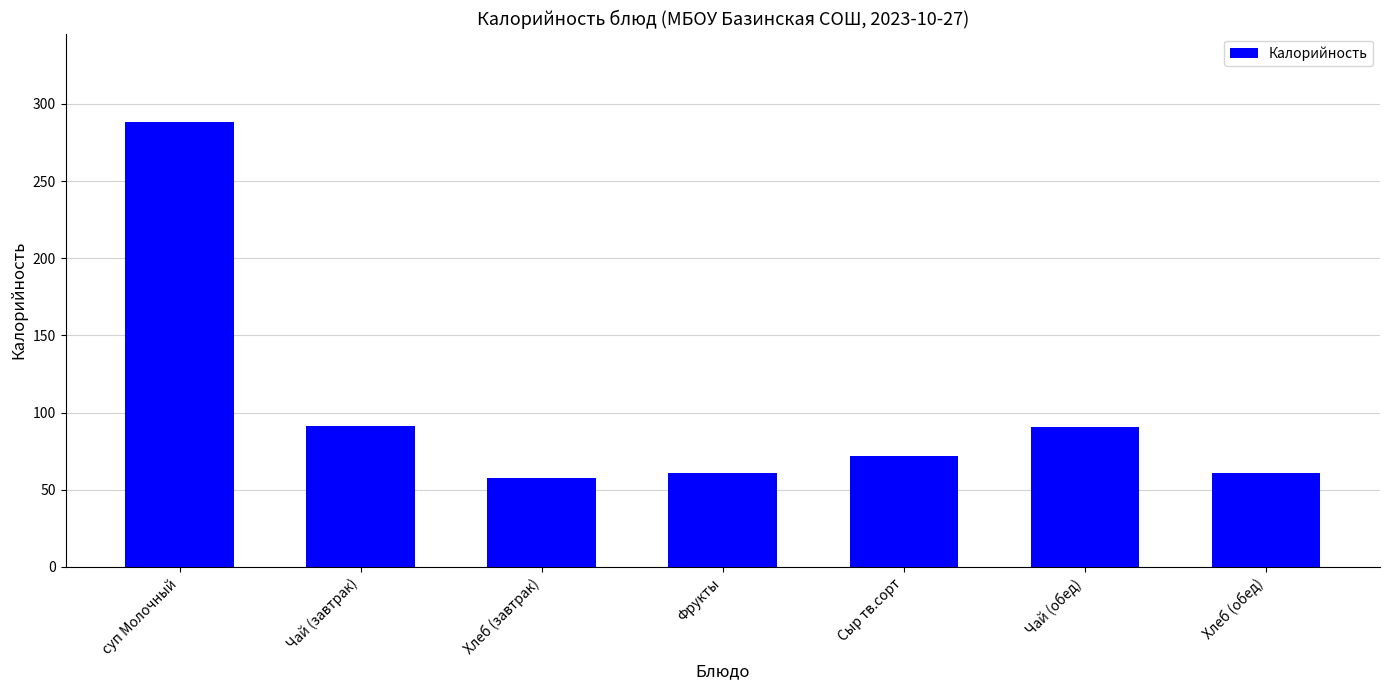

The chart shows a value of 34.2 at Хлеб (завтрак). True or false?

False